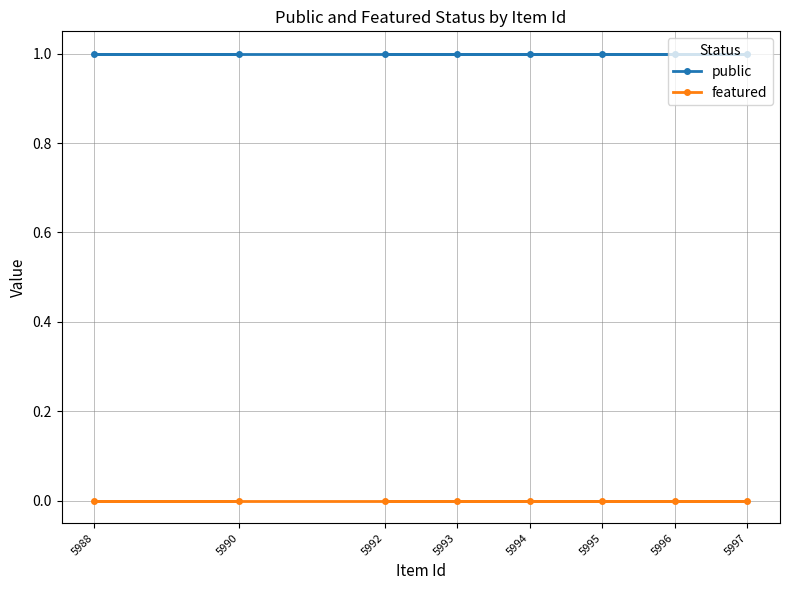

Rank the series at 5995 from lowest to highest value.

featured, public